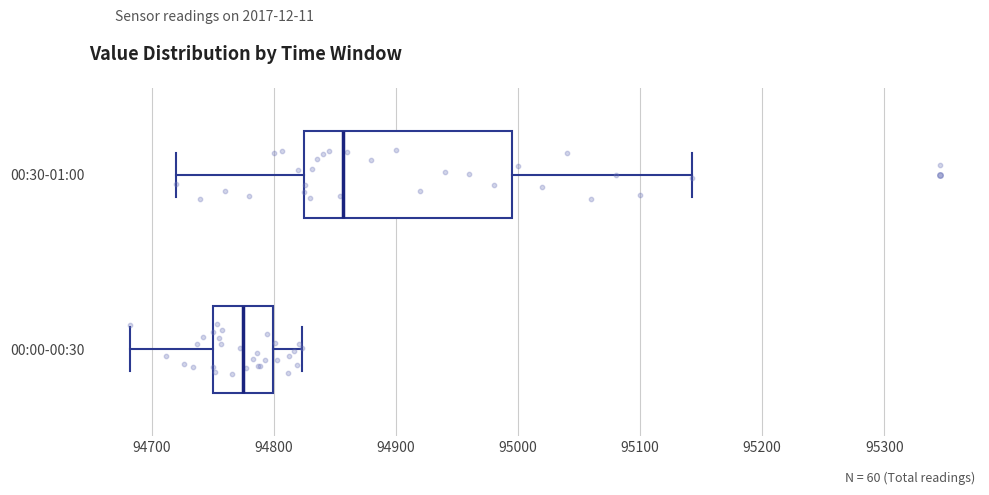

Reading bottom to top, transcribe this box plot: for each box, give where its median line is, the range the box spans, and where its two whiskers end, as read against the x-axis. The values are not printed on the chart, so give them approximately, as read against the axis.

00:00-00:30: median 94780, box 94750 to 94800, whiskers 94680 to 94820
00:30-01:00: median 94860, box 94820 to 95000, whiskers 94720 to 95140